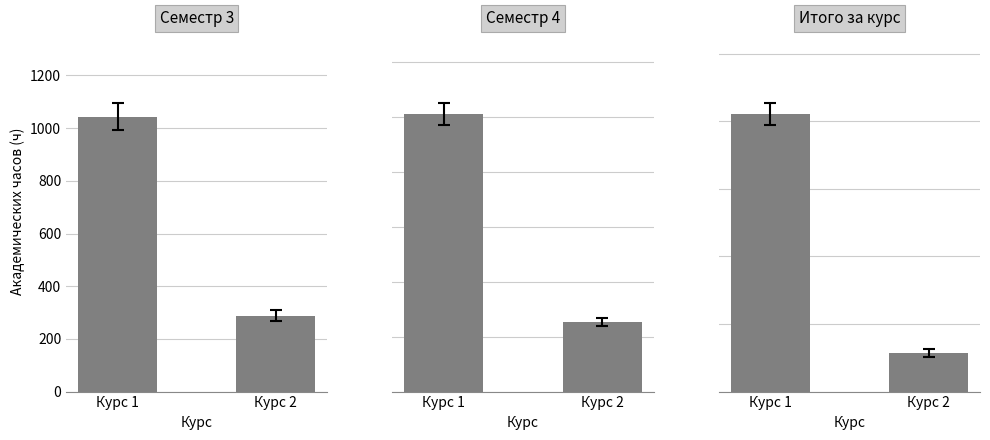

Rank the series by their maximum value, from highest to lowest.

Курс 1, Курс 2